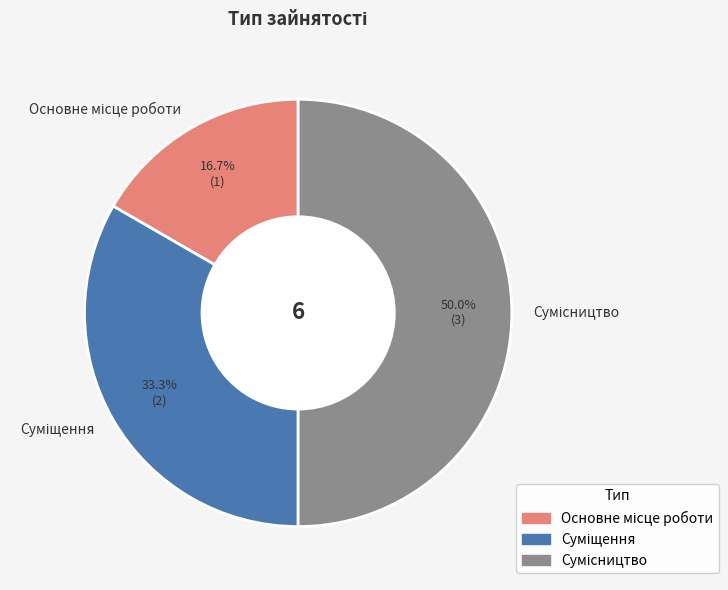

To the nearest percent, what is the difference between the Суміщення and Сумісництво slice percentages?

17%